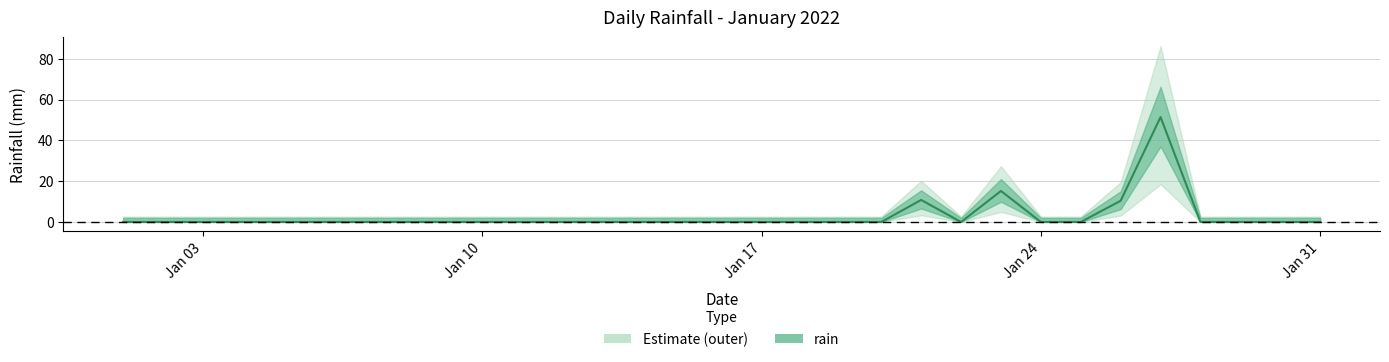

The value at 2022-01-09 is 0.0. True or false?

True